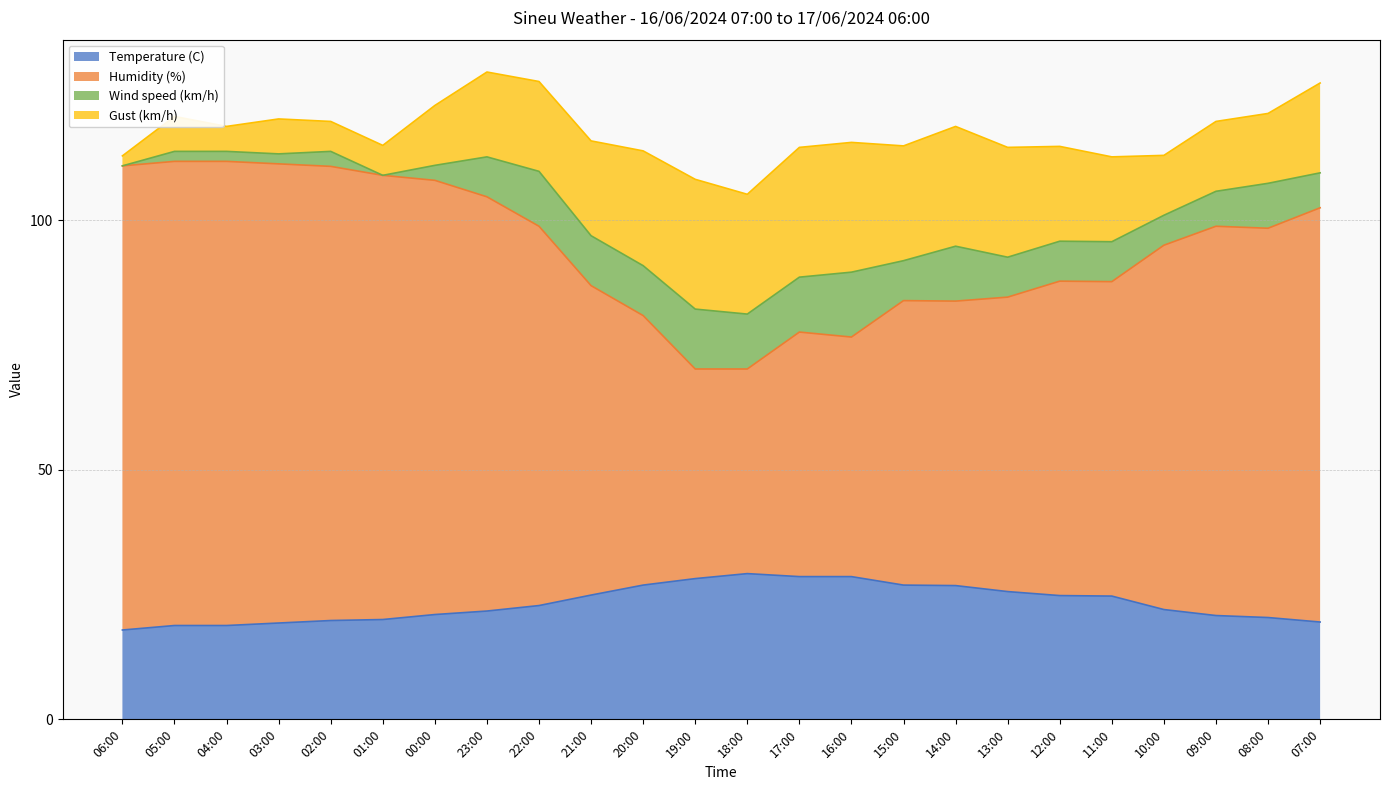

What is the total value across all series at 16:00?

115.6